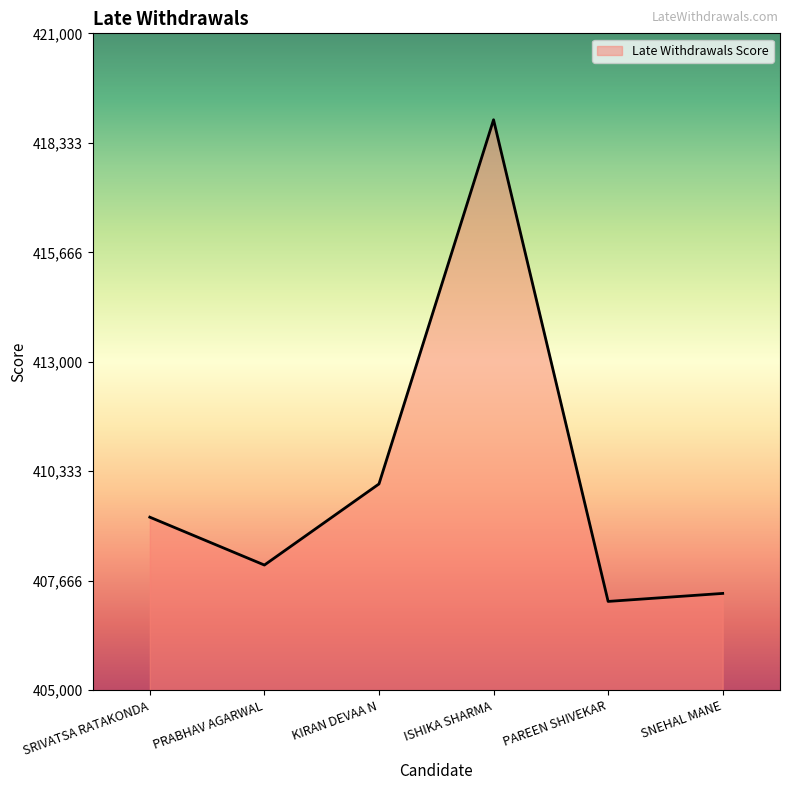

What is the greatest value displayed?

418895